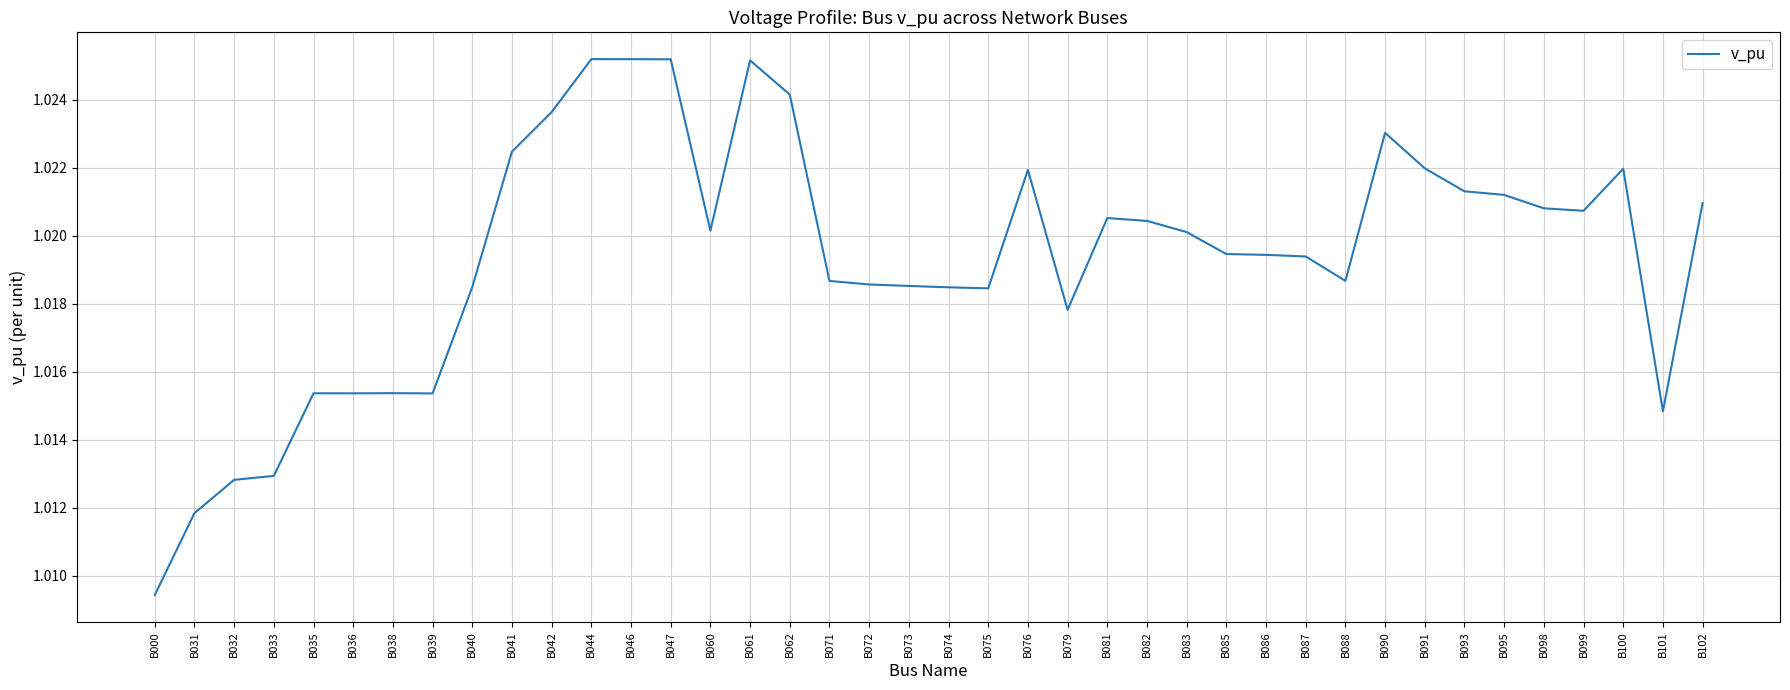

The chart shows a value of 0.3 at B072. True or false?

False